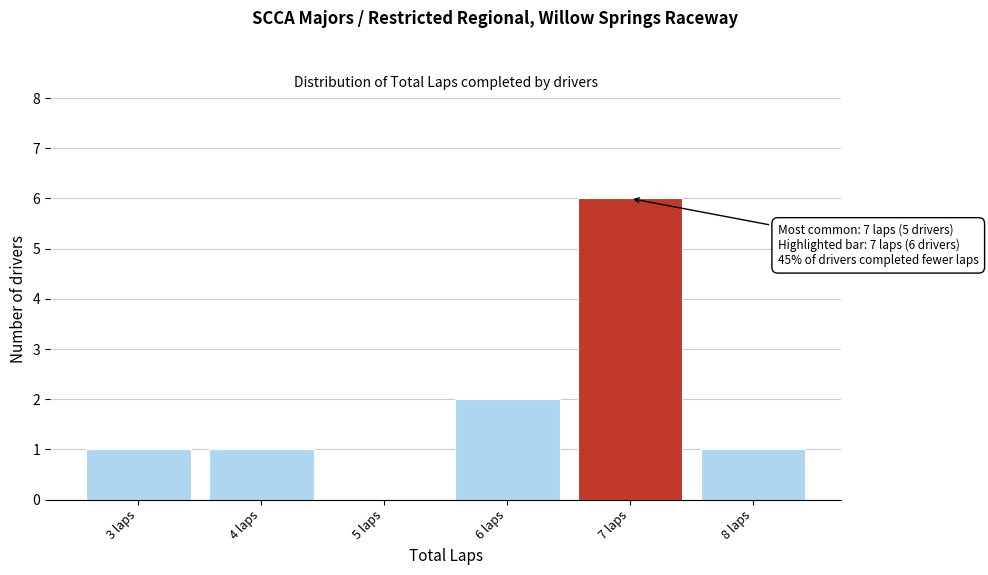

Over which range of the x-axis is the bar tallest?

6.5 to 7.5